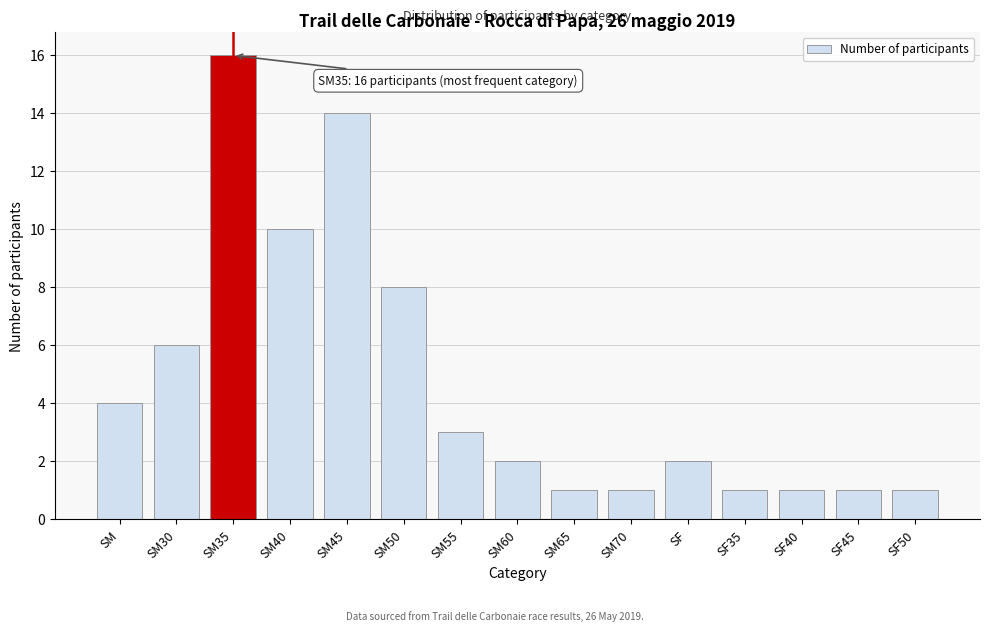

Reading left to right, extract all data points from this chart.

SM=4	SM30=6	SM35=16	SM40=10	SM45=14	SM50=8	SM55=3	SM60=2	SM65=1	SM70=1	SF=2	SF35=1	SF40=1	SF45=1	SF50=1